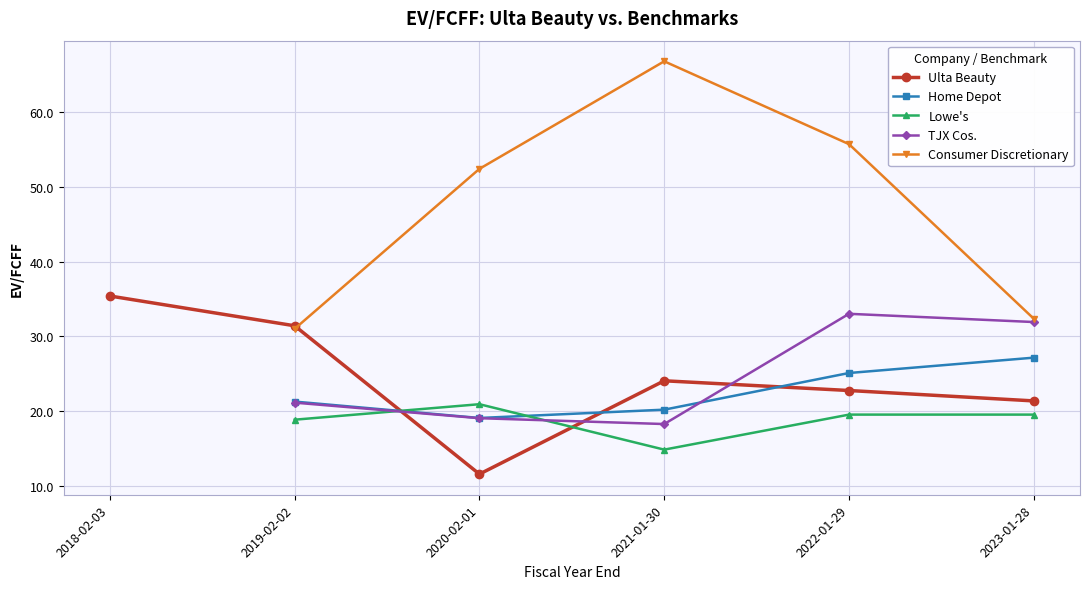

List the series in order of their peak value, highest first.

Consumer Discretionary, Ulta Beauty, TJX Cos., Home Depot, Lowe's